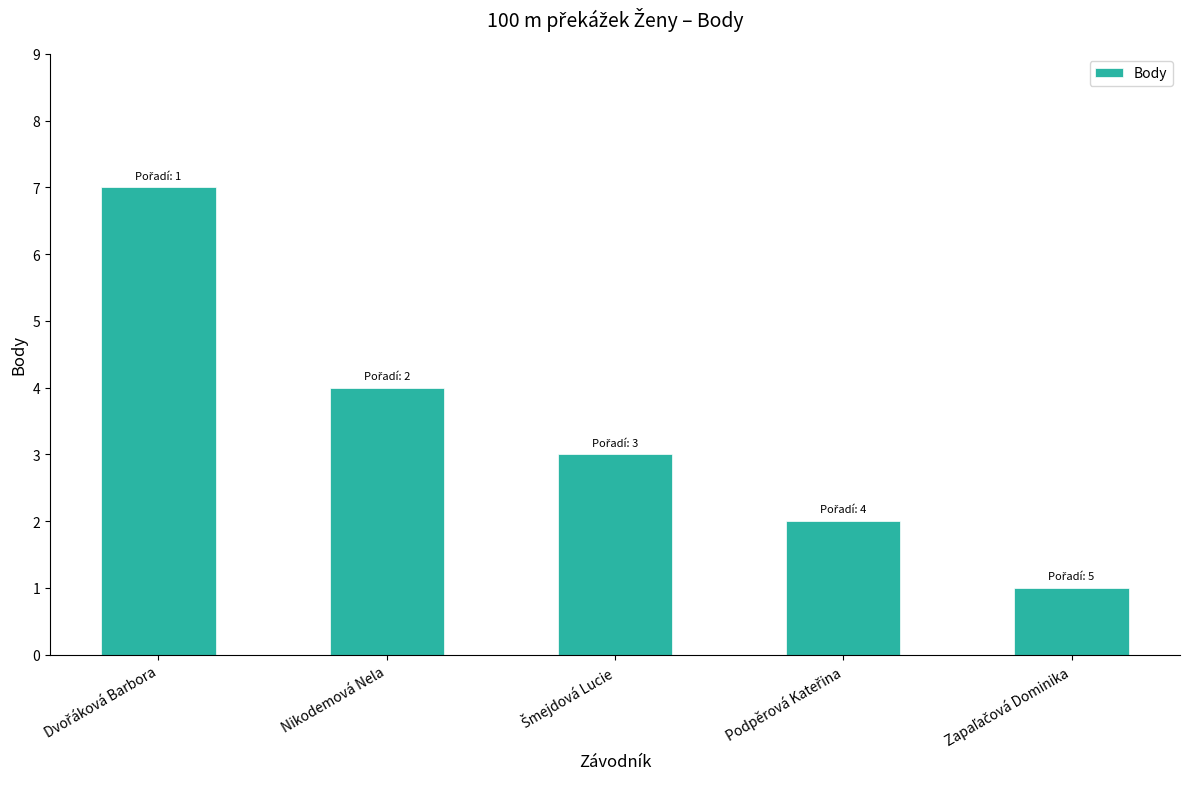

What is the label of the 2nd bar from the left?

Nikodemová Nela